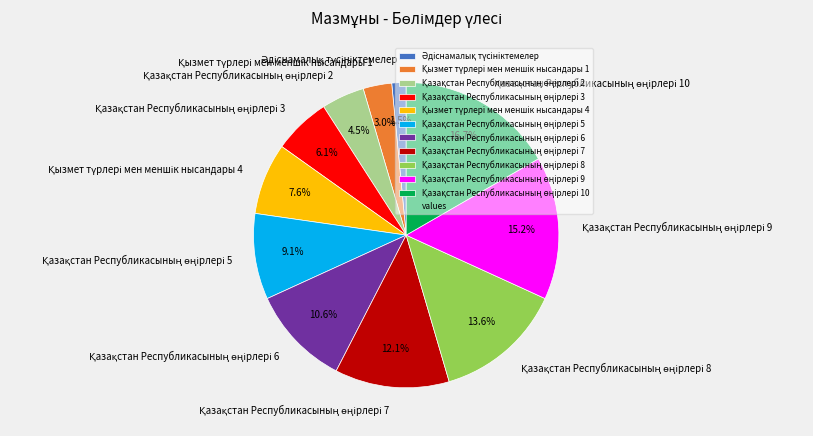

Does any single category account for the majority?

No